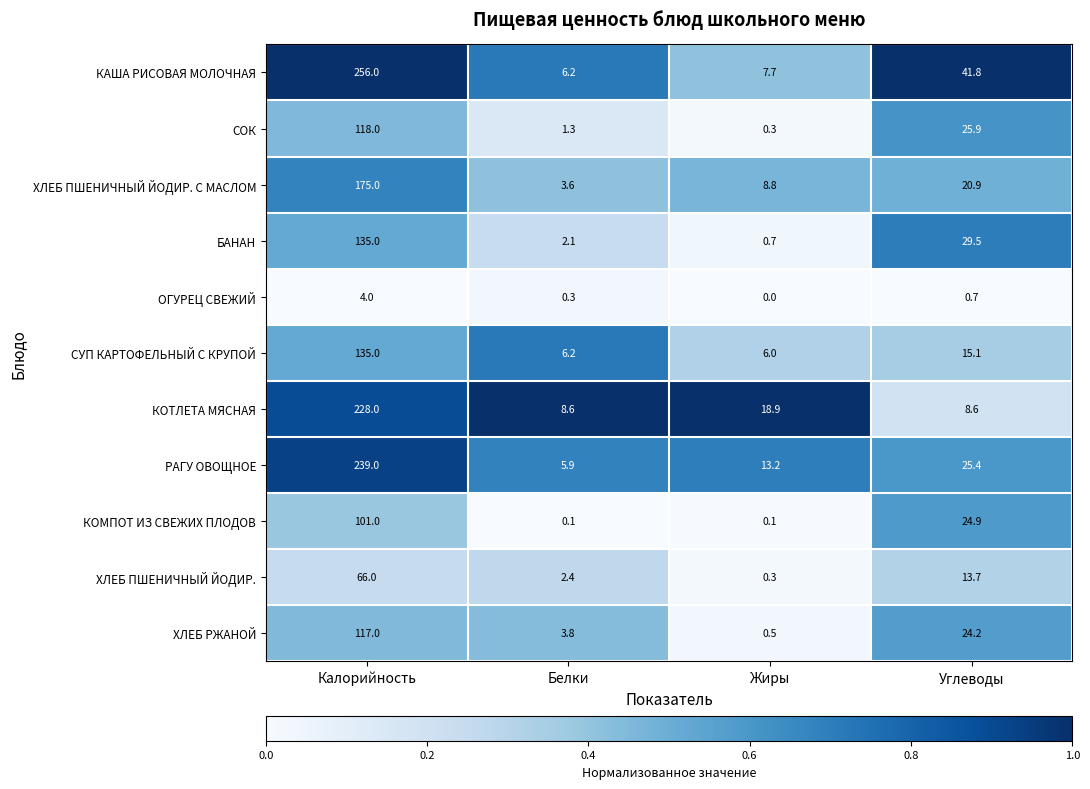

At which label is ХЛЕБ РЖАНОЙ closest to 58?

Углеводы